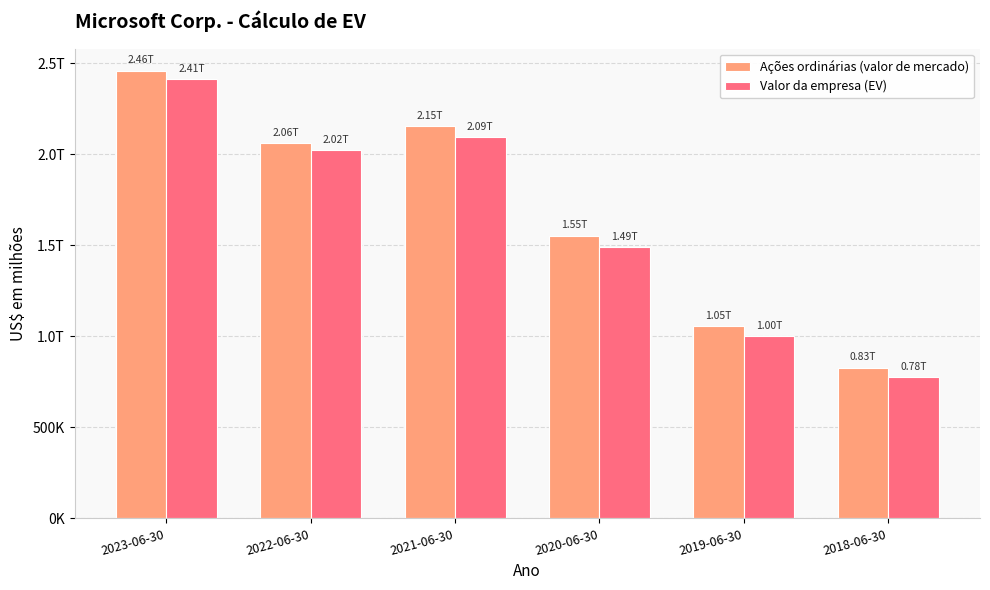

What are all the series names shown in the legend?

Ações ordinárias (valor de mercado), Valor da empresa (EV)